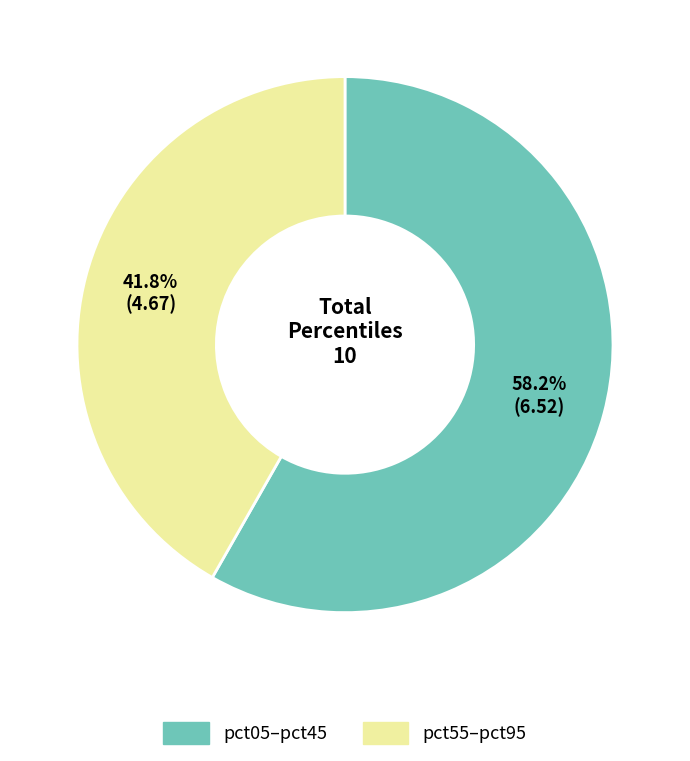

Does any single category account for the majority?

Yes